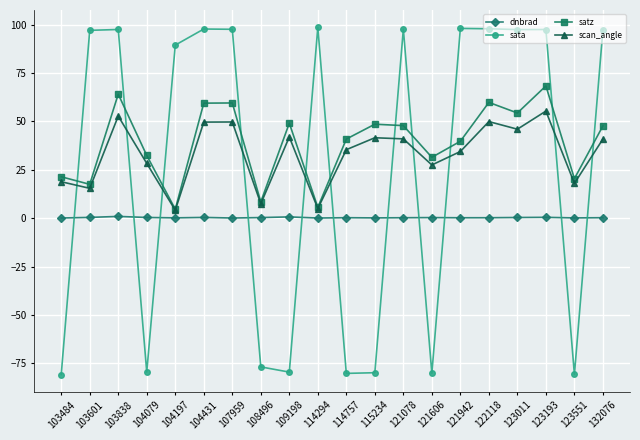

List the series in order of their peak value, lowest first.

dnbrad, scan_angle, satz, sata